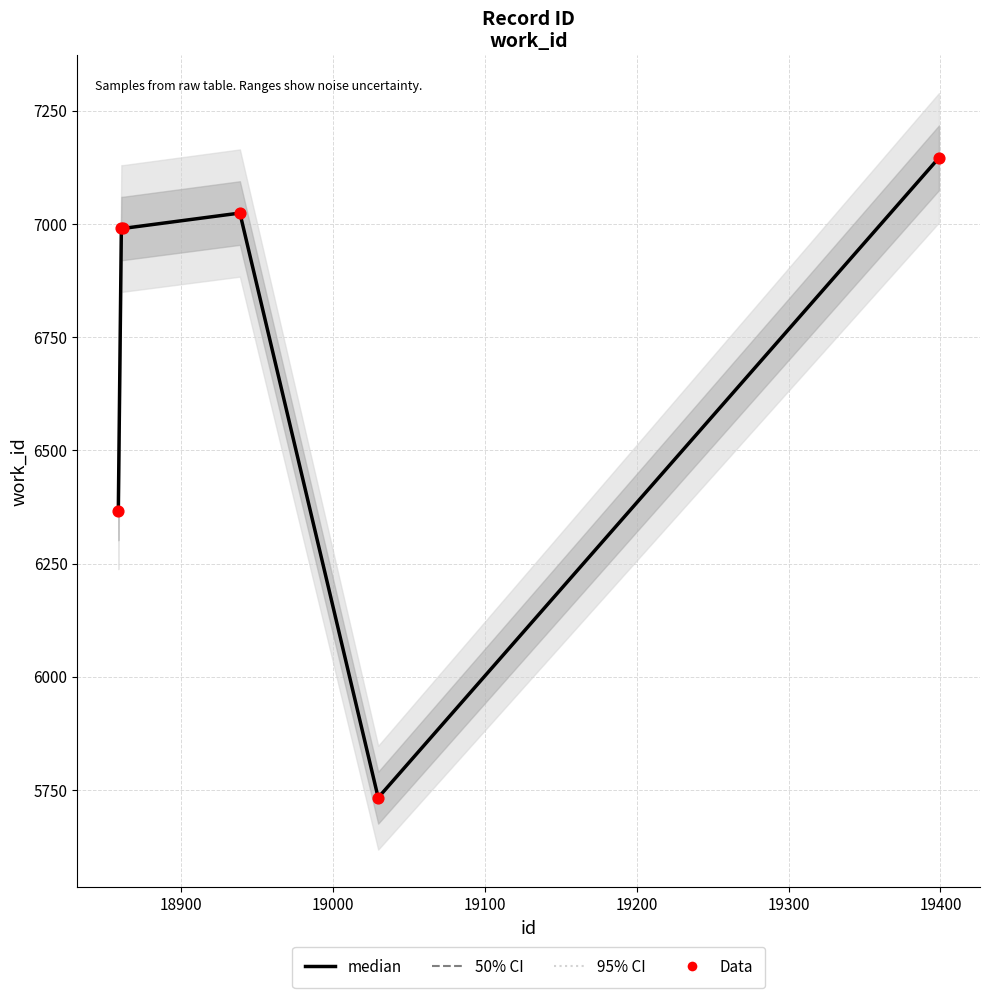

Is the value of Data at 19000 greater than the value of median at 19200?

Yes